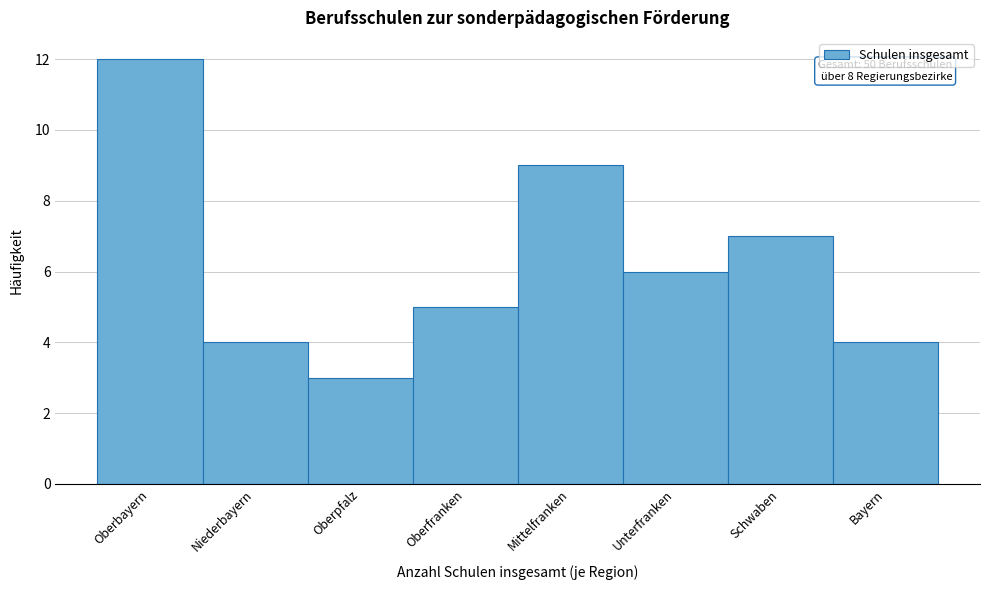

Reading left to right, extract all data points from this chart.

12	4	3	5	9	6	7	4